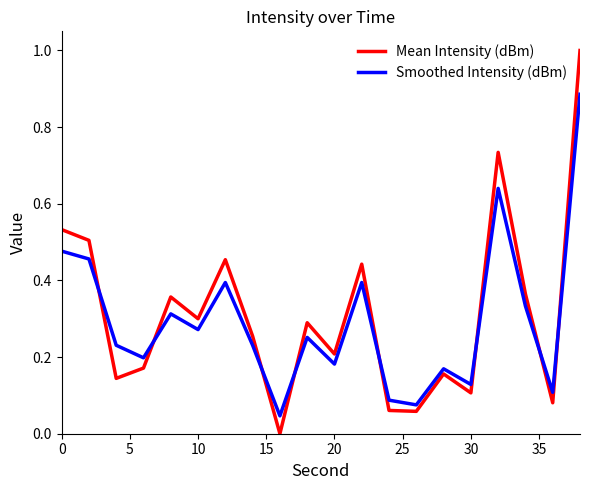

List the series in order of their overall mean, highest first.

Mean Intensity (dBm), Smoothed Intensity (dBm)